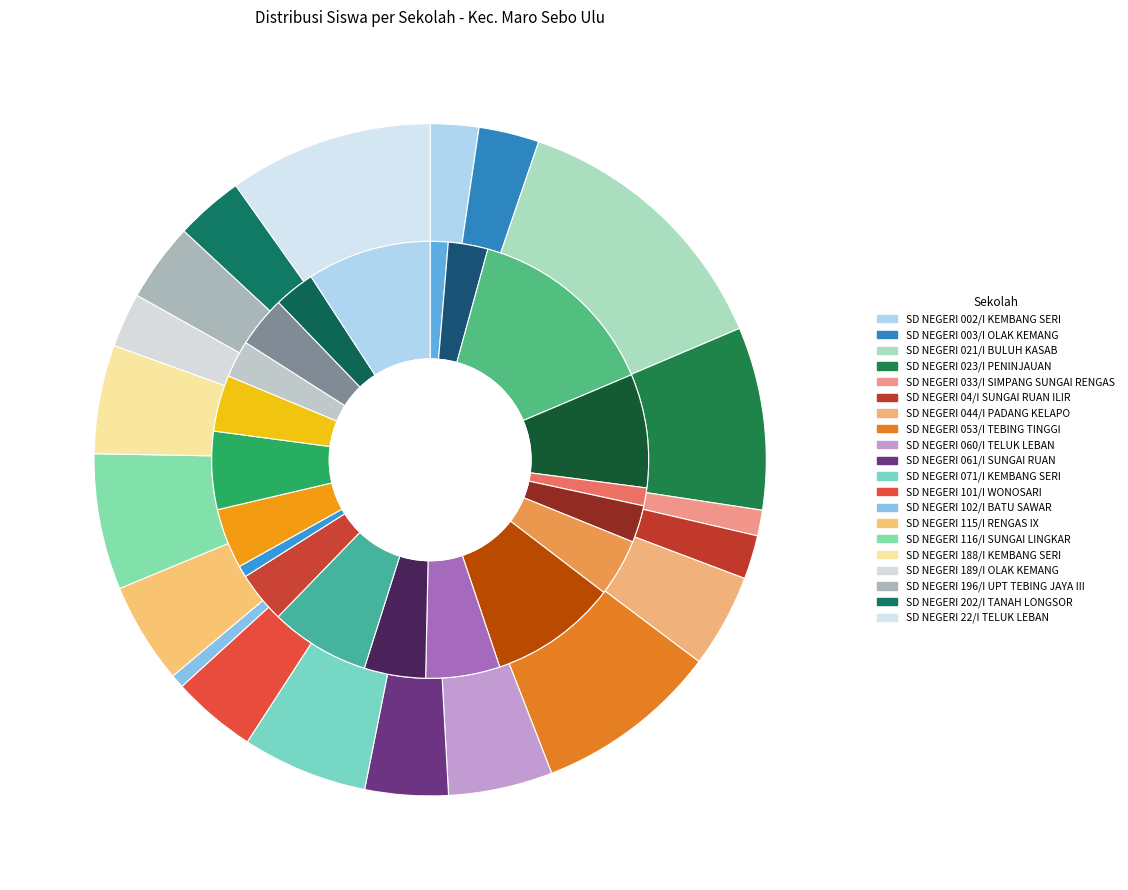

True or false: SD NEGERI 033/I SIMPANG SUNGAI RENGAS accounts for 1% of the total.

True